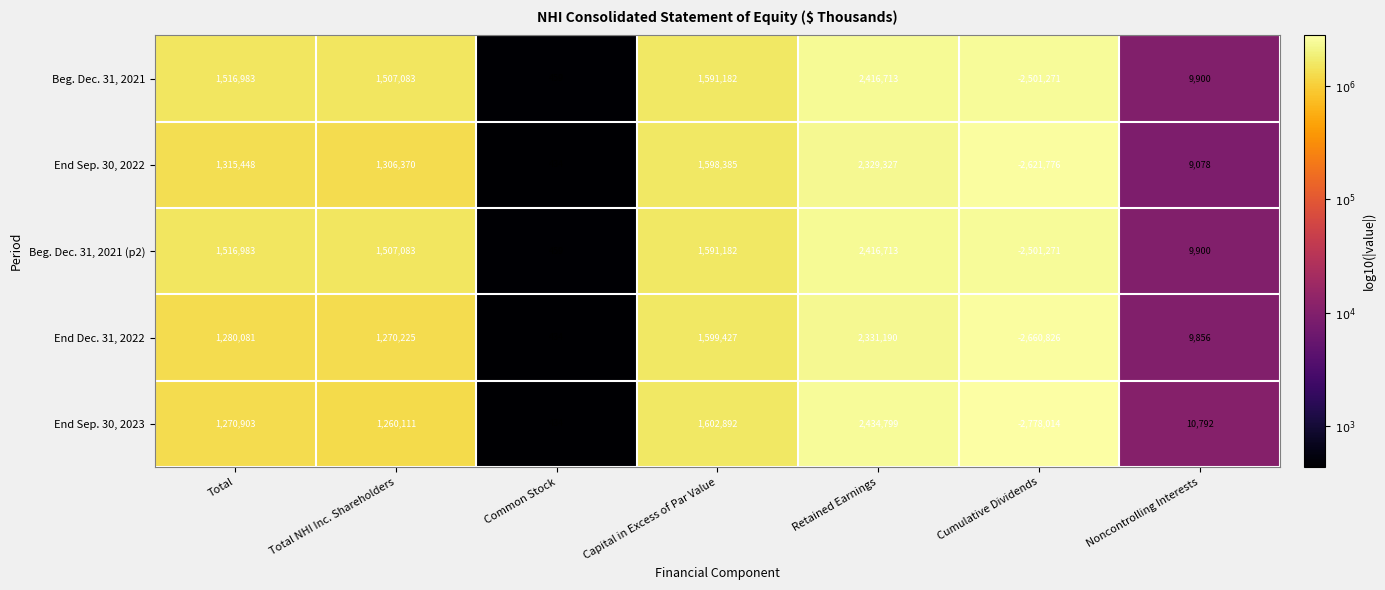

What is the difference between the Beg. Dec. 31, 2021 values at Common Stock and Cumulative Dividends?

2501730